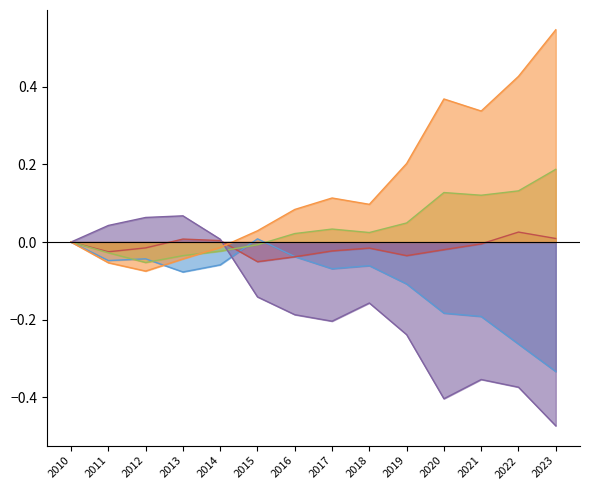

Reading right to left, transcribe all the data shown in this chart.

High Labor Intensity: -0.3	-0.3	-0.2	-0.2	-0.1	-0.1	-0.1	-0.0	0.0	-0.1	-0.1	-0.0	-0.0	0.0
High Capital Intensity: 0.0	0.0	-0.0	-0.0	-0.0	-0.0	-0.0	-0.0	-0.1	0.0	0.0	-0.0	-0.0	0.0
High Tech Manpower: 0.2	0.1	0.1	0.1	0.0	0.0	0.0	0.0	-0.0	-0.0	-0.0	-0.1	-0.0	0.0
High Energy Intensity: -0.5	-0.4	-0.4	-0.4	-0.2	-0.2	-0.2	-0.2	-0.1	0.0	0.1	0.1	0.0	0.0
High Technology: 0.5	0.4	0.3	0.4	0.2	0.1	0.1	0.1	0.0	-0.0	-0.0	-0.1	-0.1	0.0